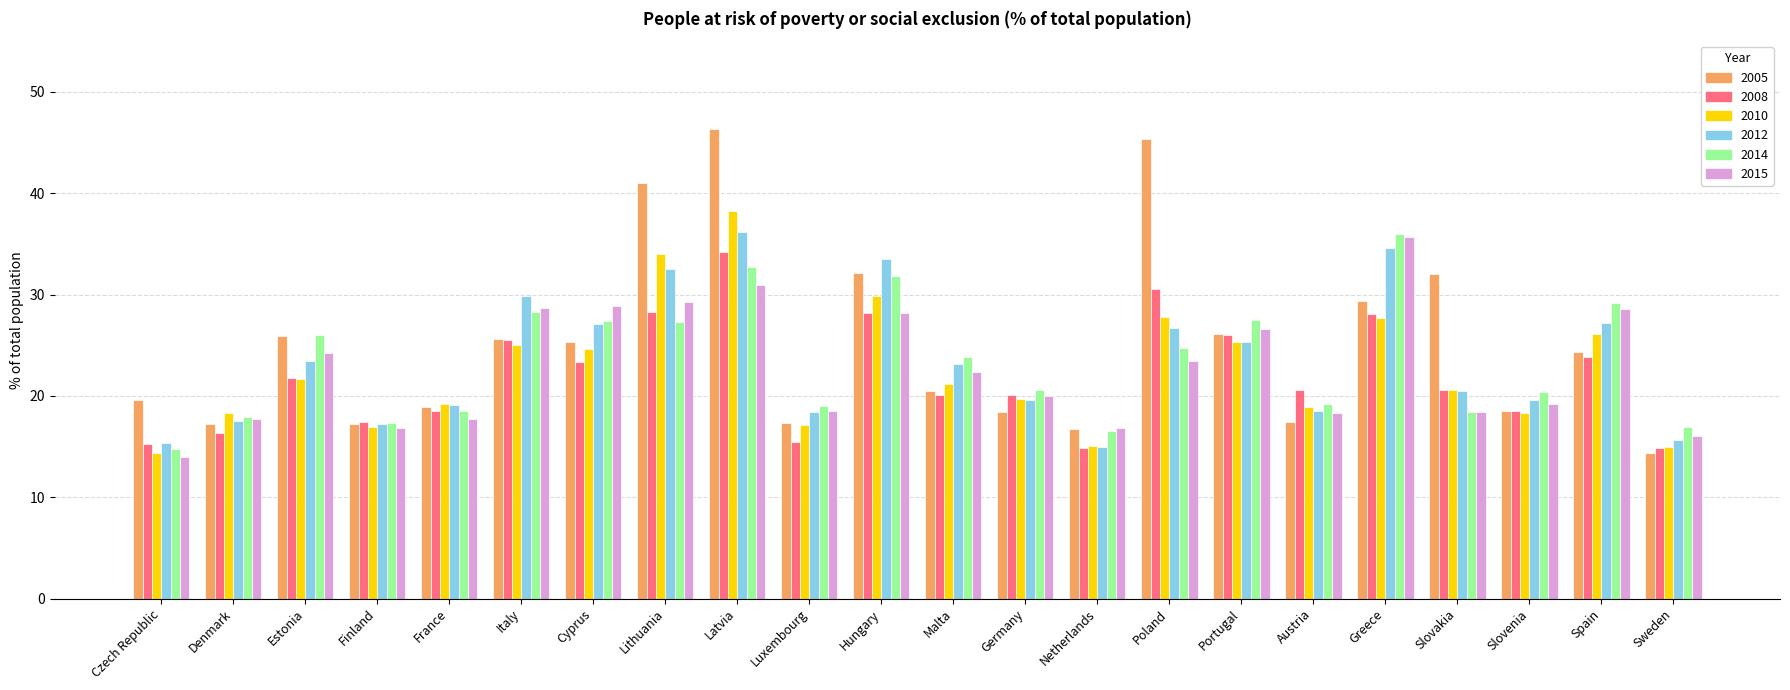

Where does the 2010 series first go above 21?

Estonia